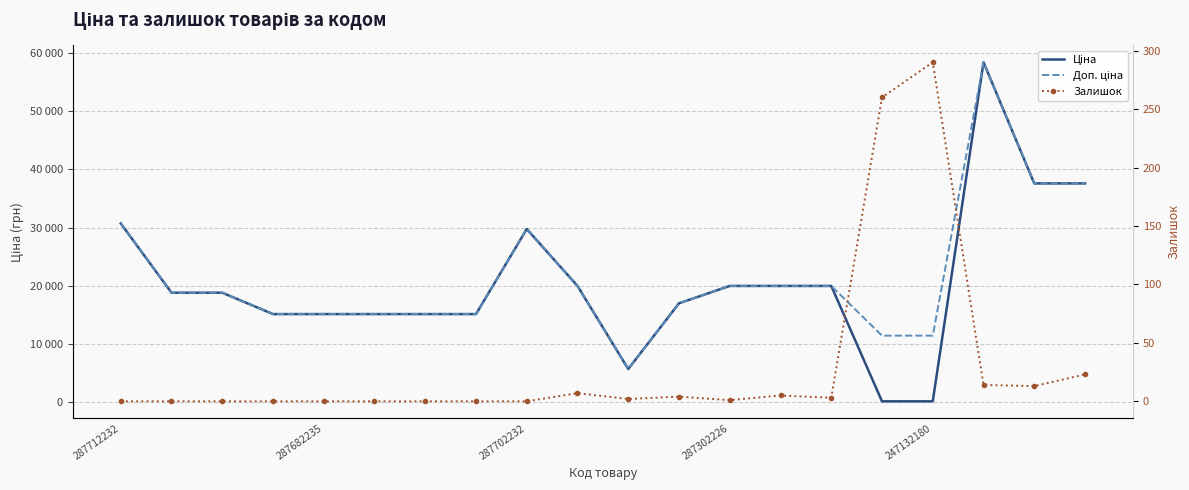

What are all the series names shown in the legend?

Ціна, Доп. ціна, Залишок